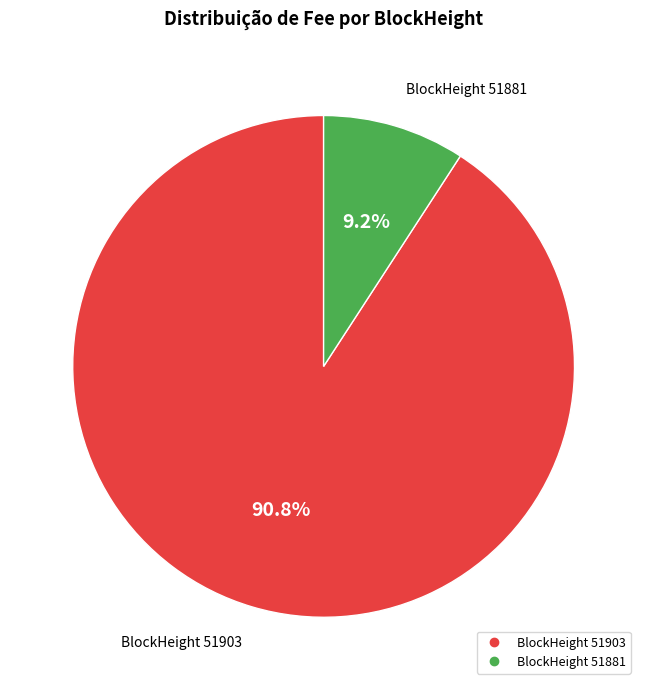

Is there any slice that represents more than half of the pie?

Yes